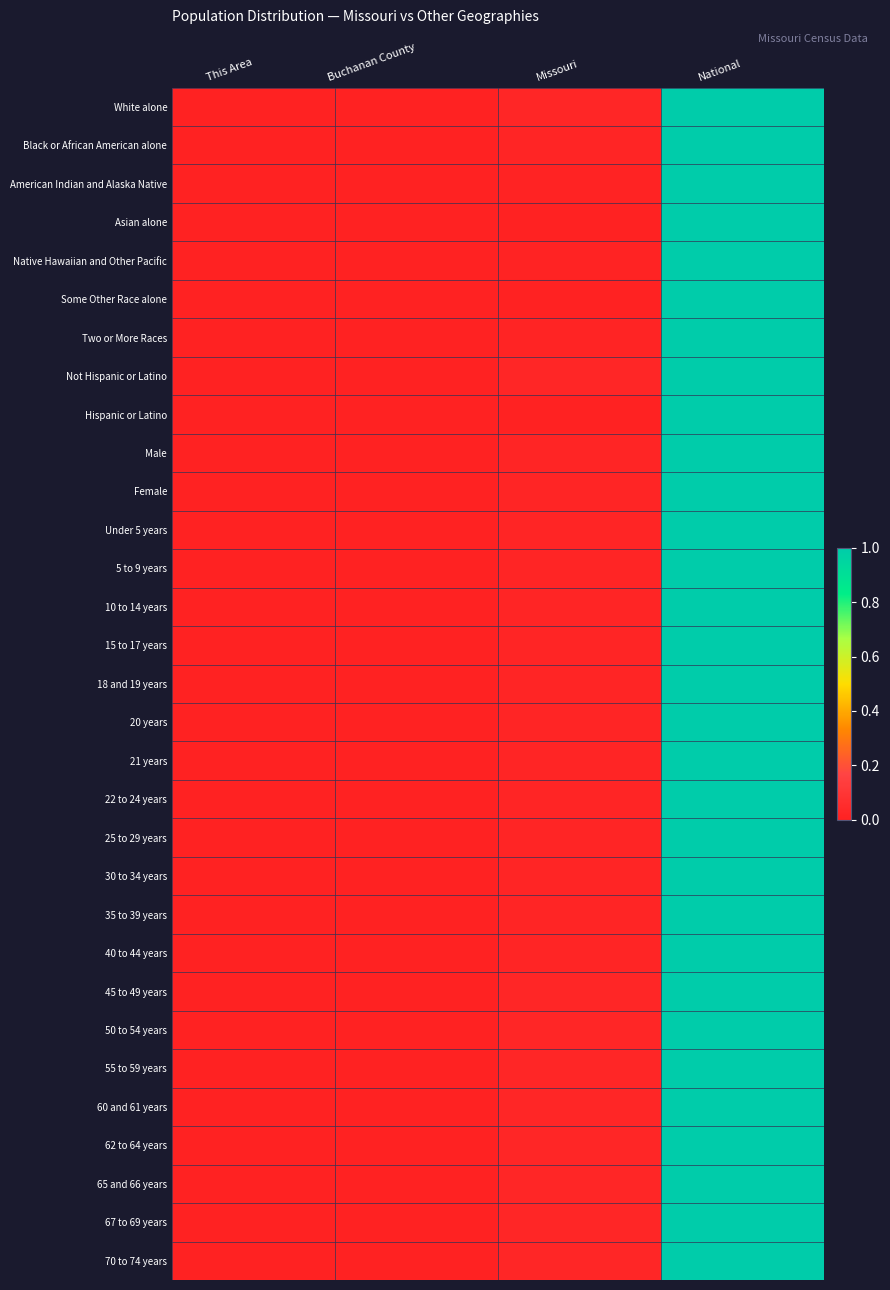

Which series has the largest range (max minus min)?

White alone